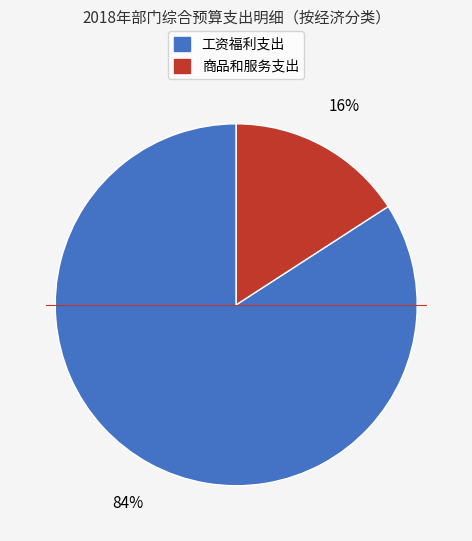

What is the largest slice in the pie chart?

工资福利支出